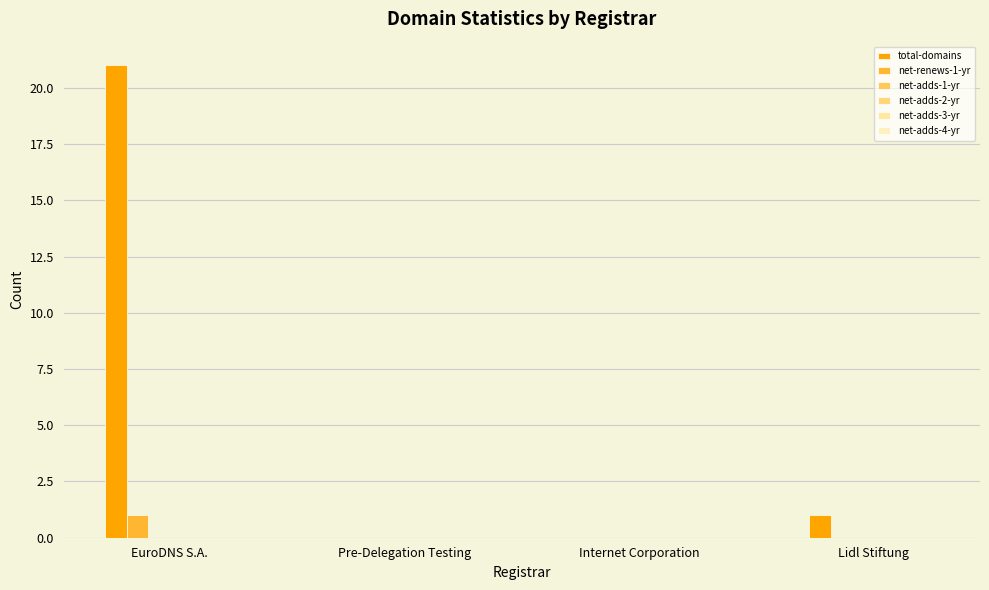

What is the spread (max minus min) of values at Lidl Stiftung?

1